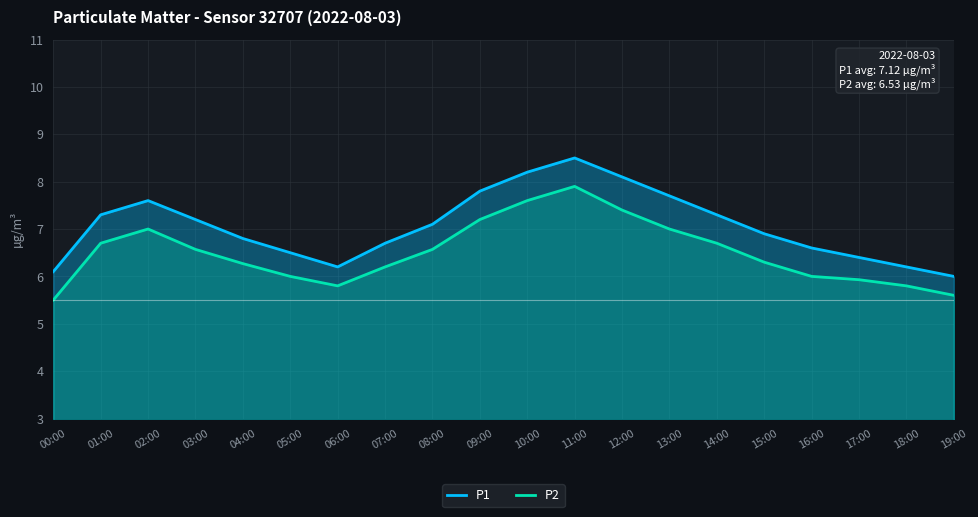

True or false: P2 and P1 cross at least once.

False